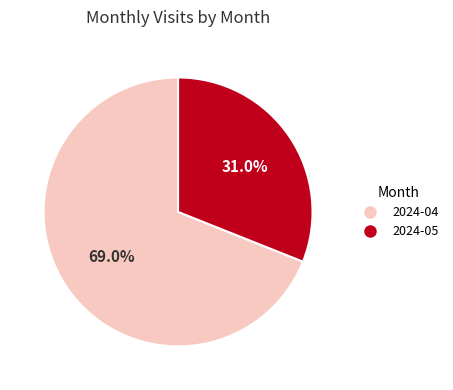

Is there any slice that represents more than half of the pie?

Yes